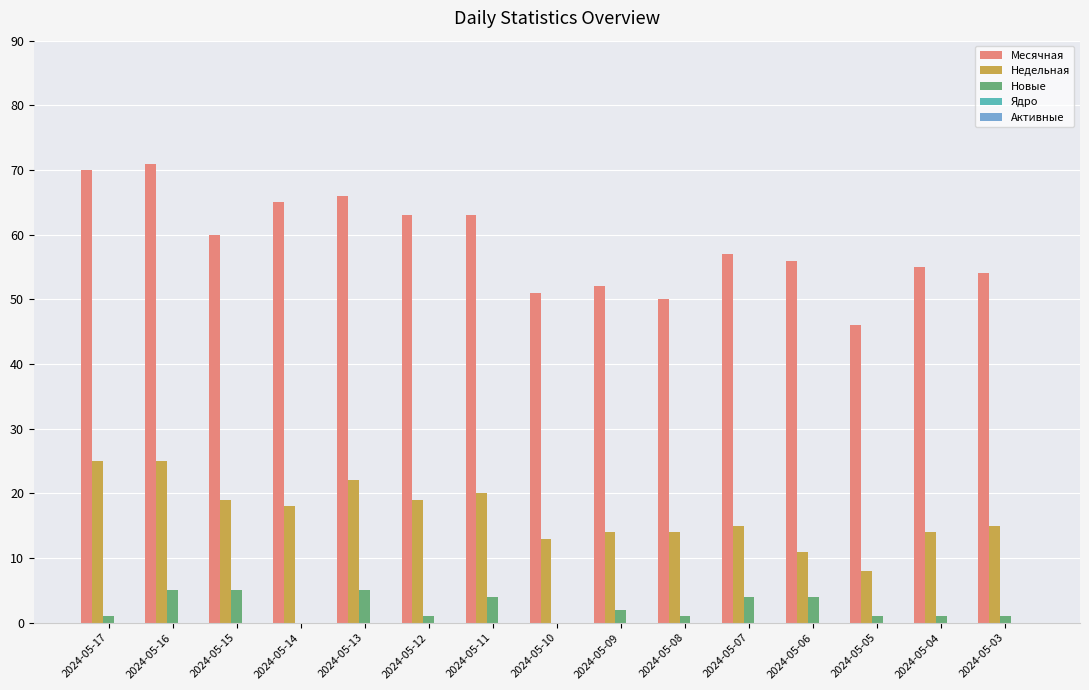

Which series changed the most between 2024-05-12 and 2024-05-03?

Месячная